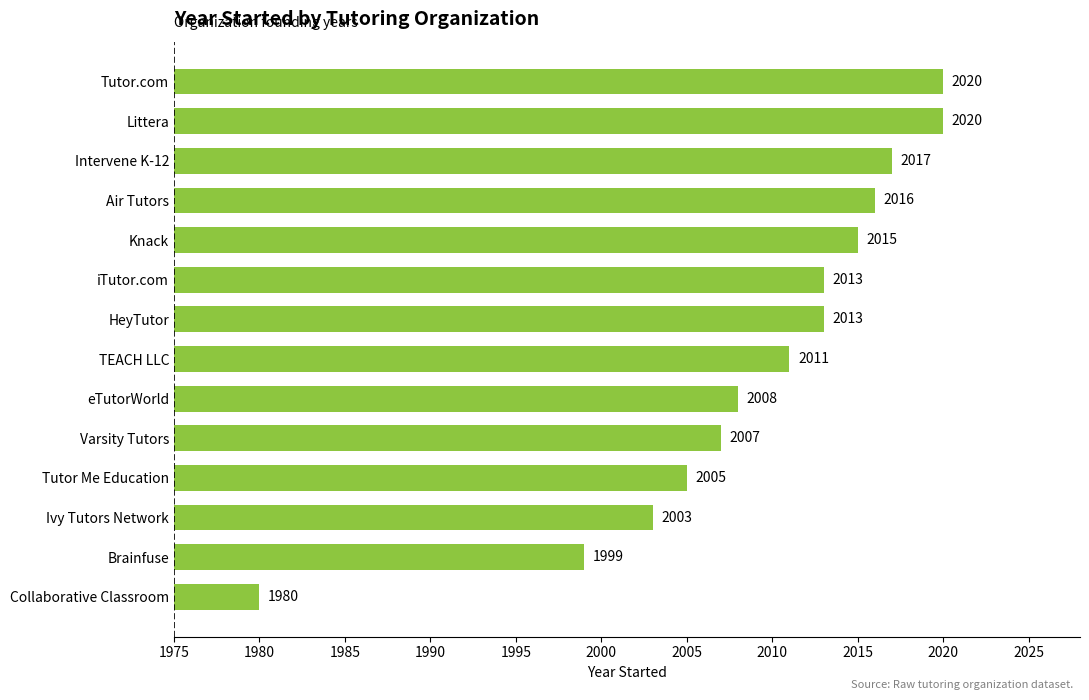

Between eTutorWorld and Knack, which is larger?

Knack